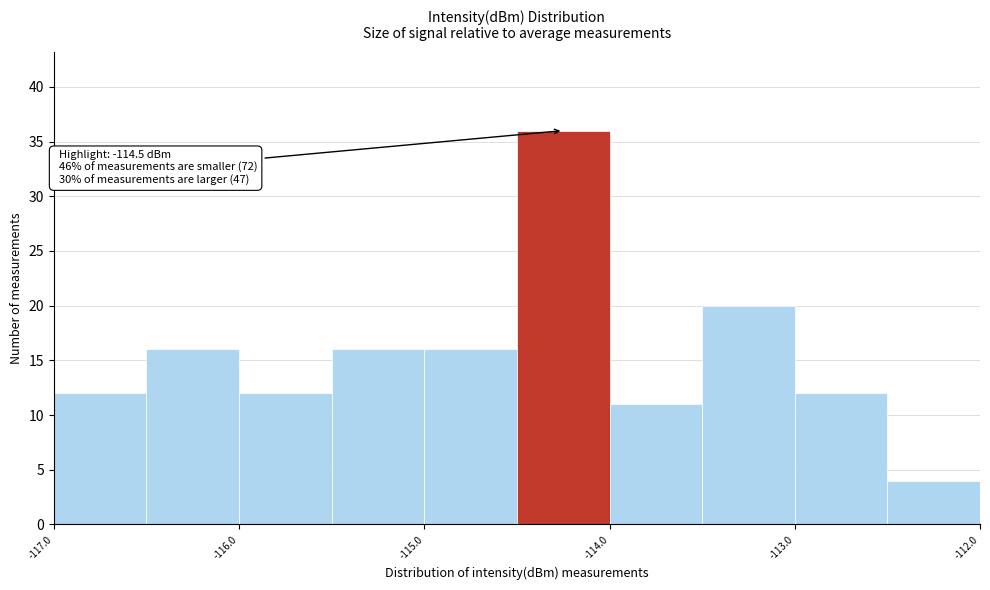

Which range on the x-axis has the tallest bar?

-114.5 to -114.0